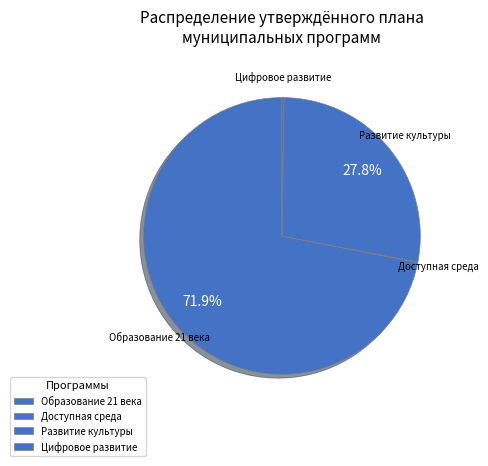

What percentage is the Образование slice, to the nearest percent?

72%